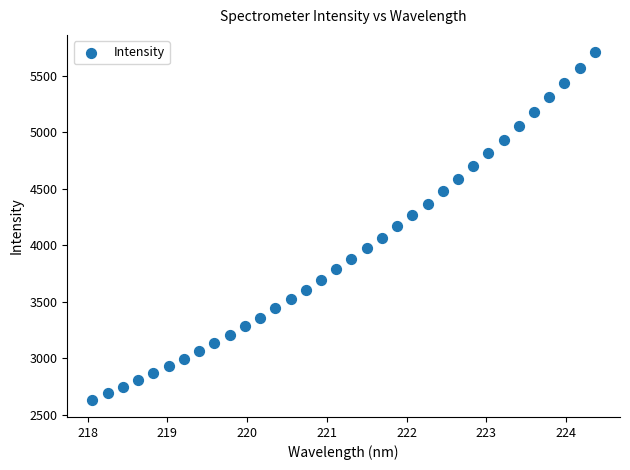

What is the range of X values (max minus min)?

6.3